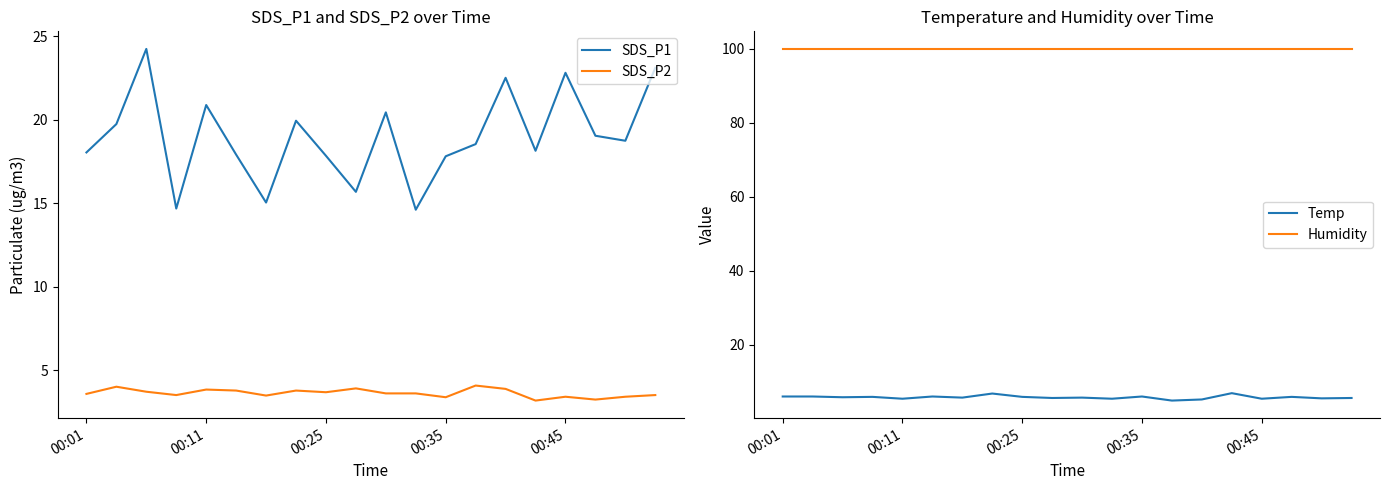

True or false: SDS_P2 and SDS_P1 cross at least once.

False